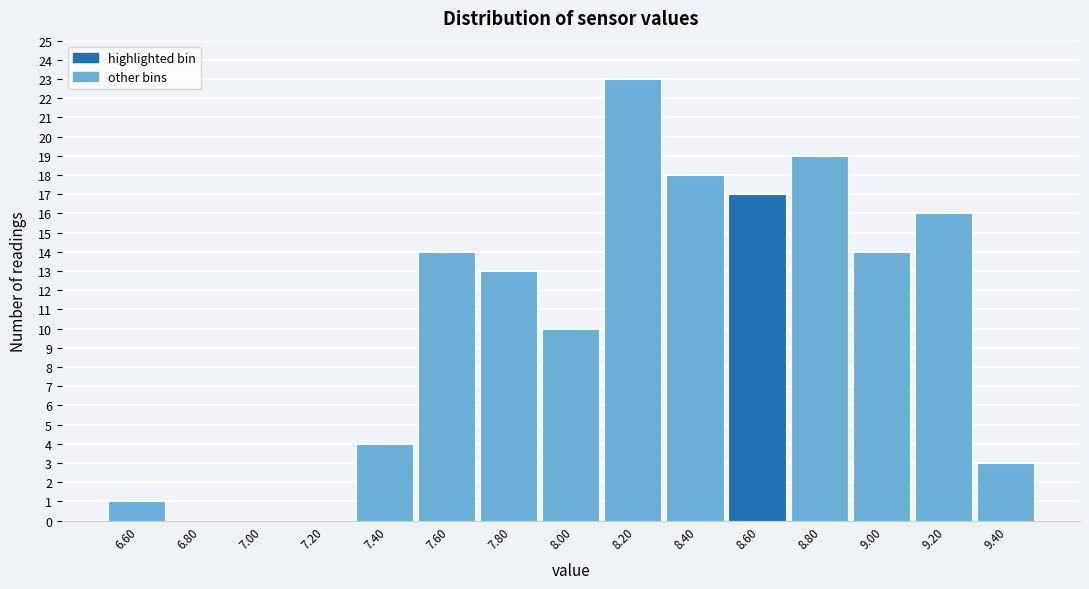

How tall is the bar that spans 7.9 to 8.1 on the x-axis? The values are not printed on the chart, so give them approximately, as read against the axis.

10